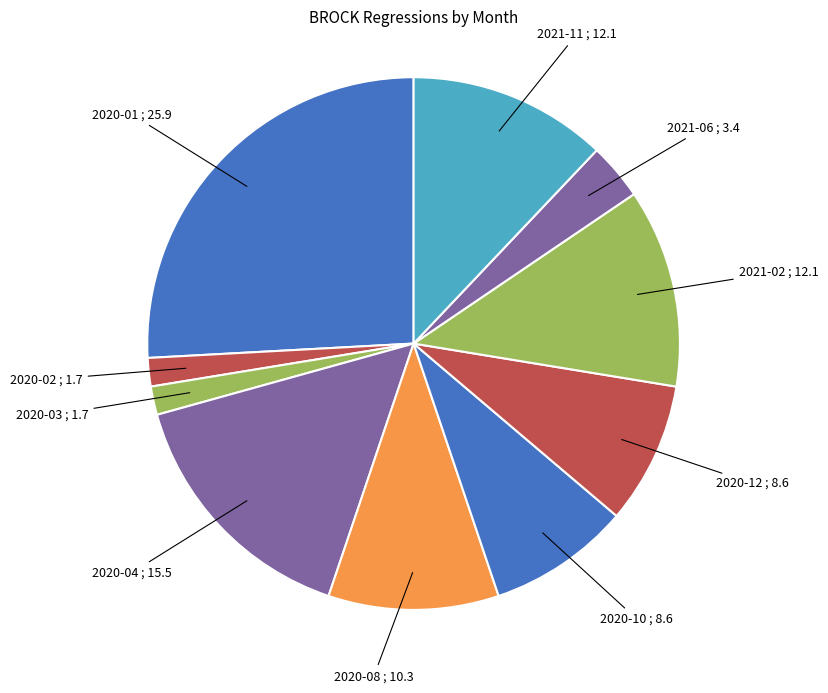

Which category has the biggest portion of the pie?

2020-01